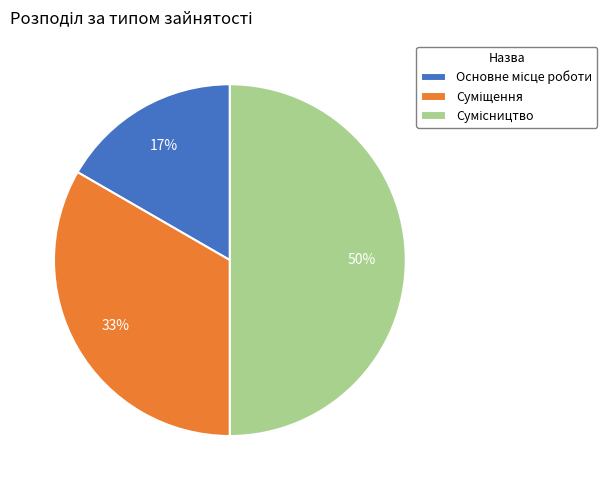

To the nearest percent, what is the average slice percentage?

33%